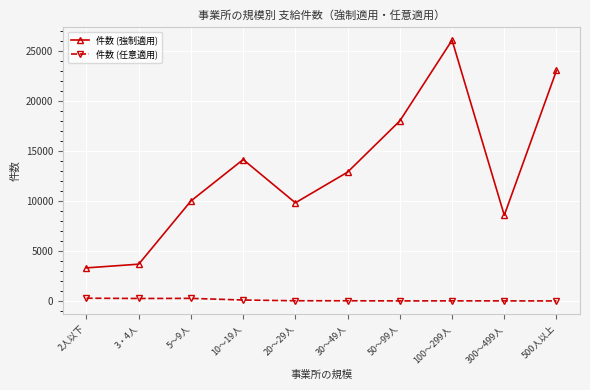

At which label does 件数 (強制適用) reach its peak?

100～299人